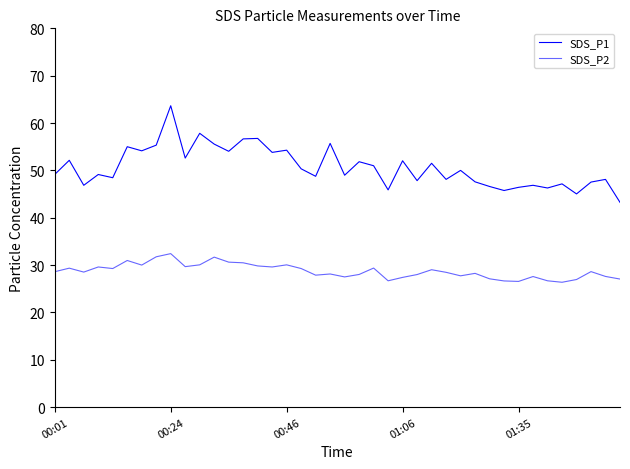

True or false: SDS_P1 and SDS_P2 cross at least once.

False